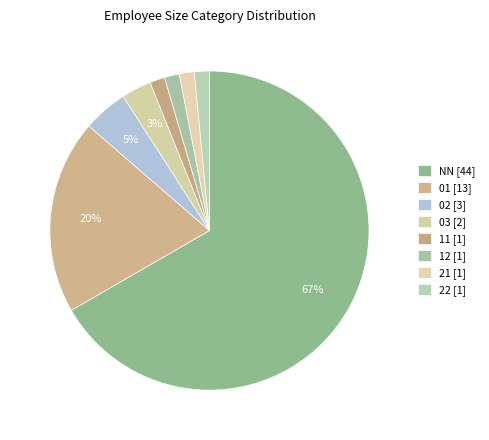

How many slices are in this pie chart?

8